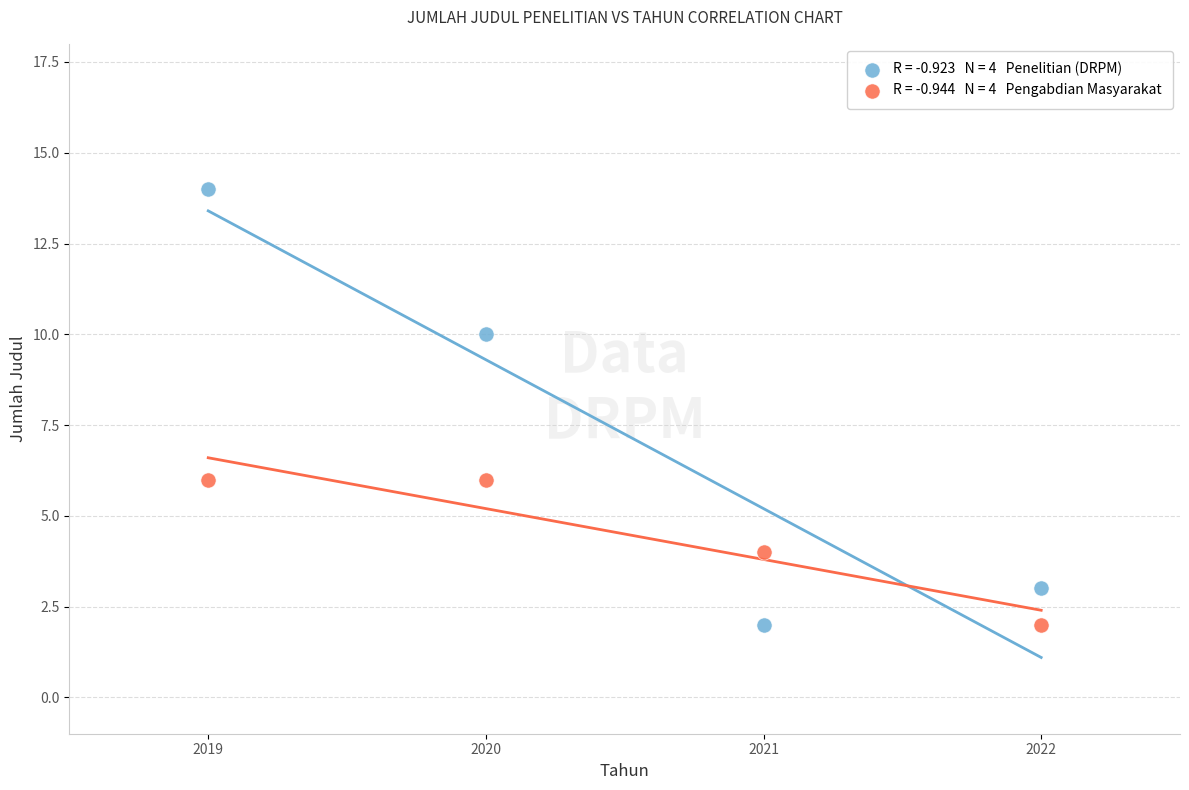

Across all data points, what is the average X value?

2020